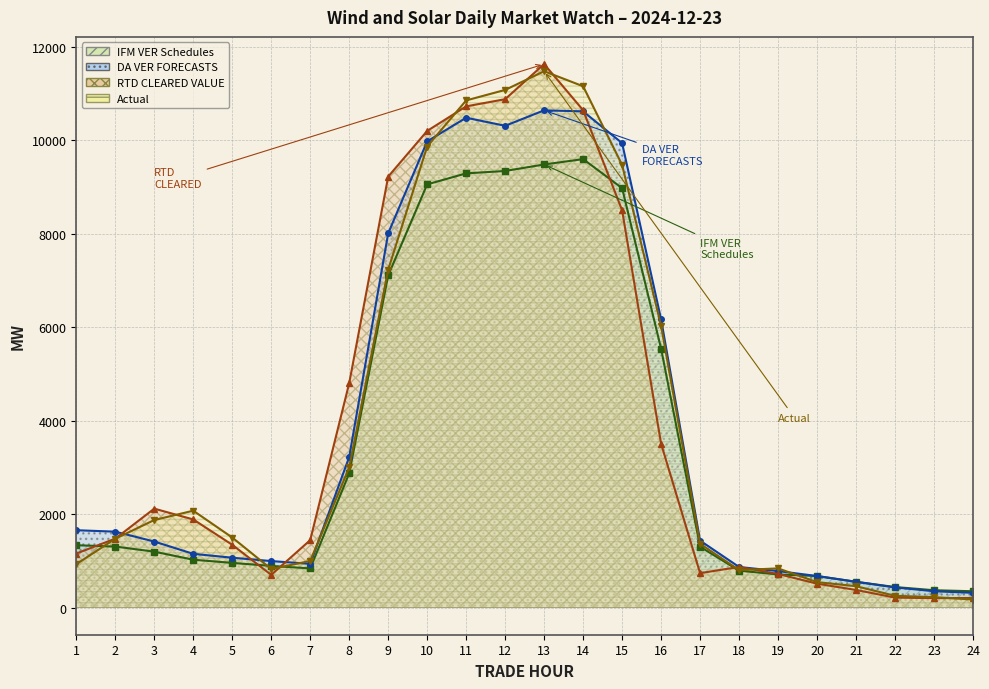

True or false: Actual has more than 1 interior local peaks.

True